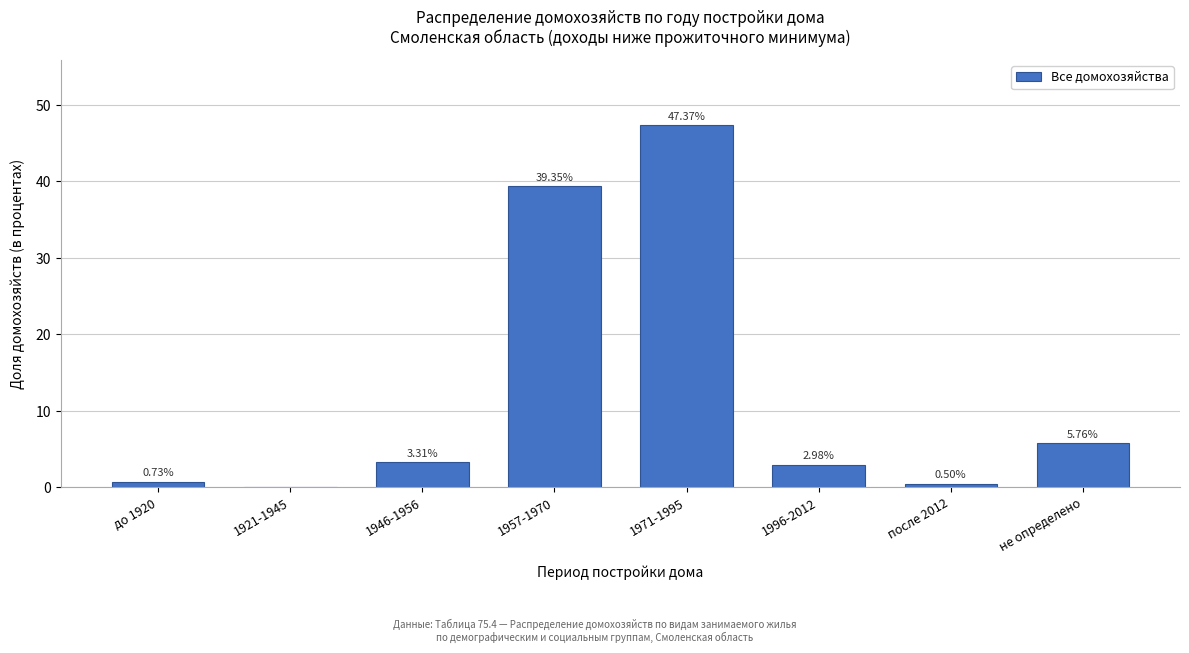

What is the sum of the values at 1971-1995 and 1996-2012?

50.3